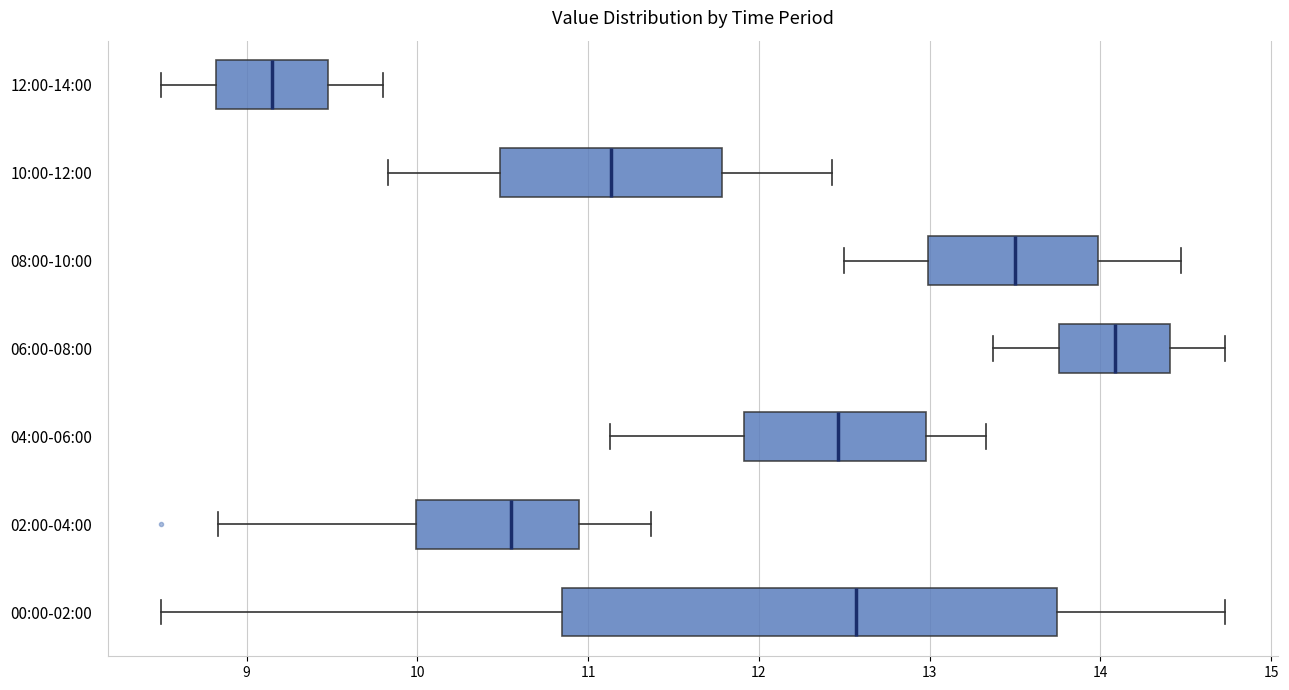

Comparing the boxes themselves (not the whiskers), which one is the widest?

00:00-02:00